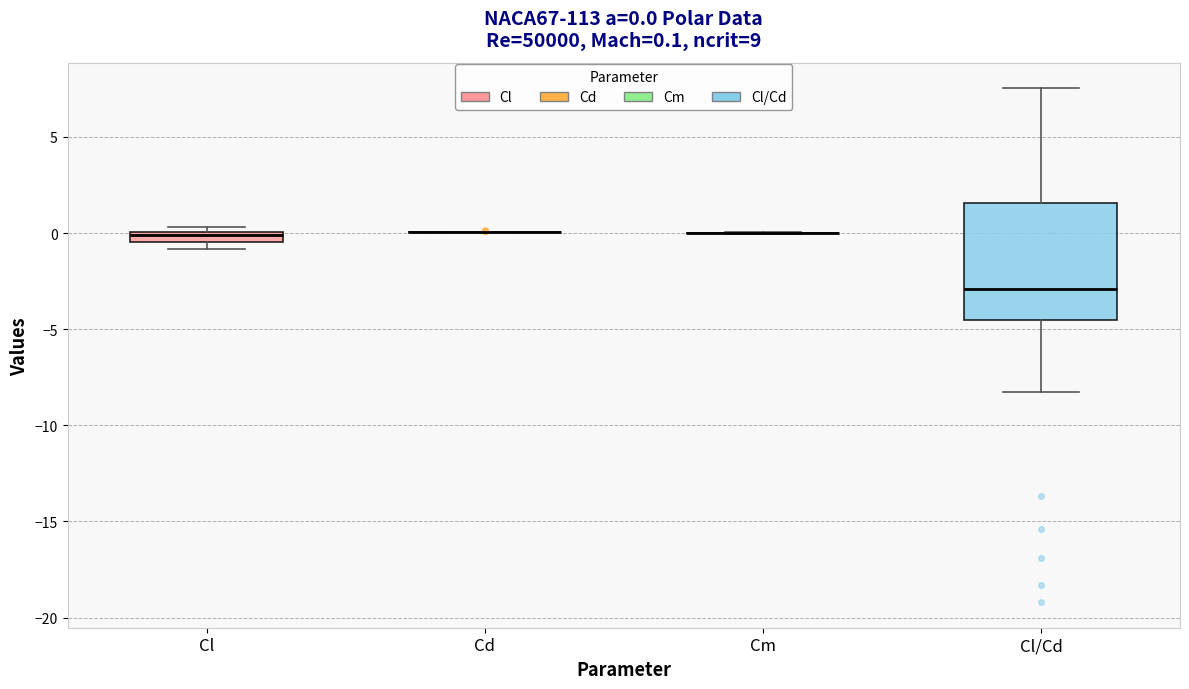

Comparing the boxes themselves (not the whiskers), which one is the tallest?

Cl/Cd